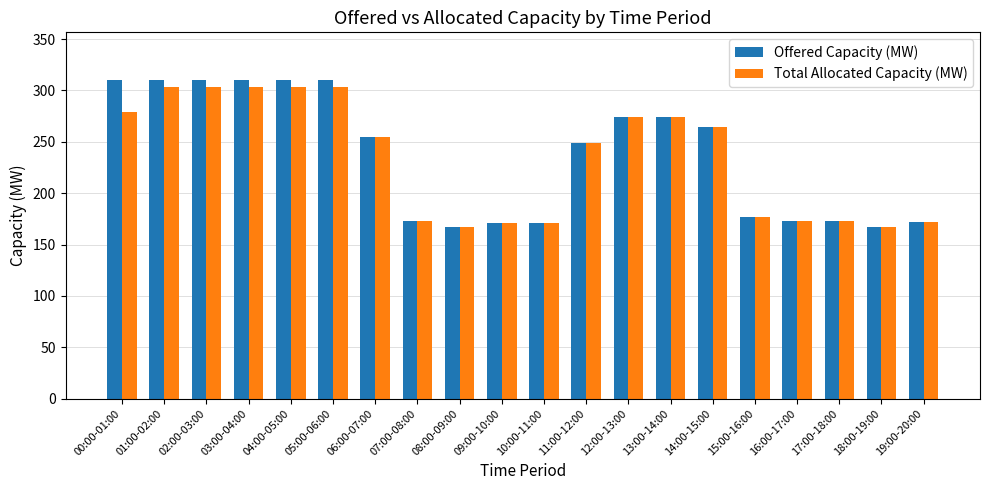

At which label is Offered Capacity (MW) closest to 238?

11:00-12:00